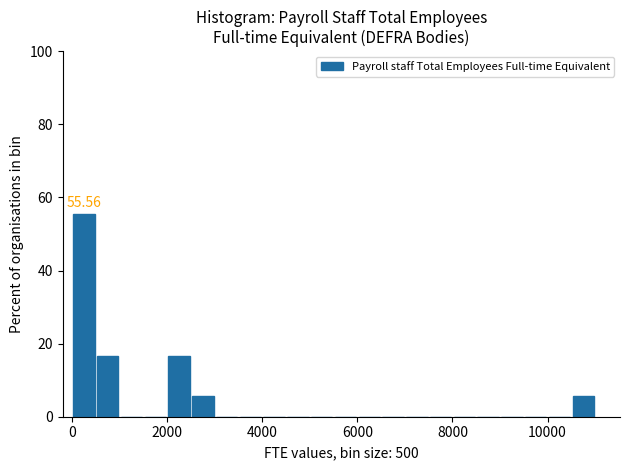

Read against the x-axis, roughly where is the centre of the tallest bar?

200